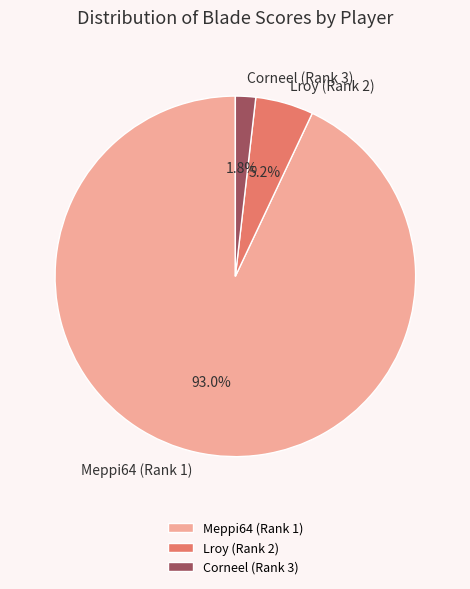

To the nearest percent, what portion does Corneel (Rank 3) represent?

2%